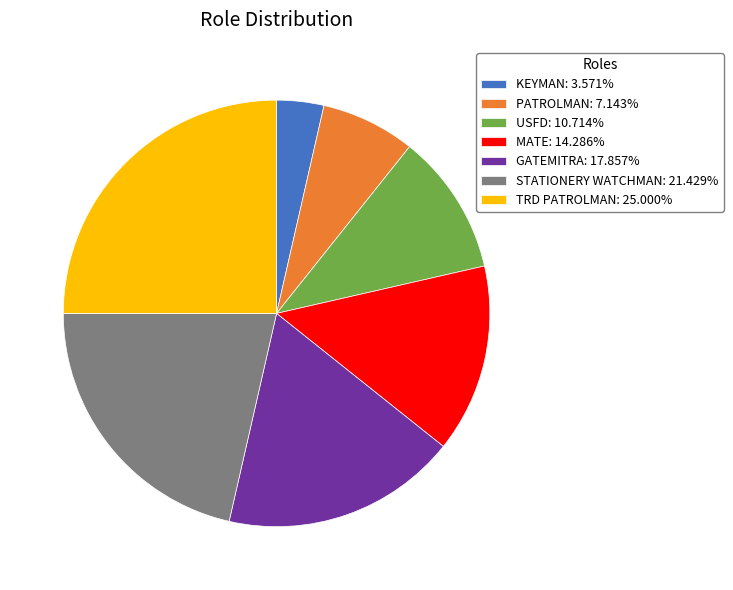

Count the number of slices in the pie.

7